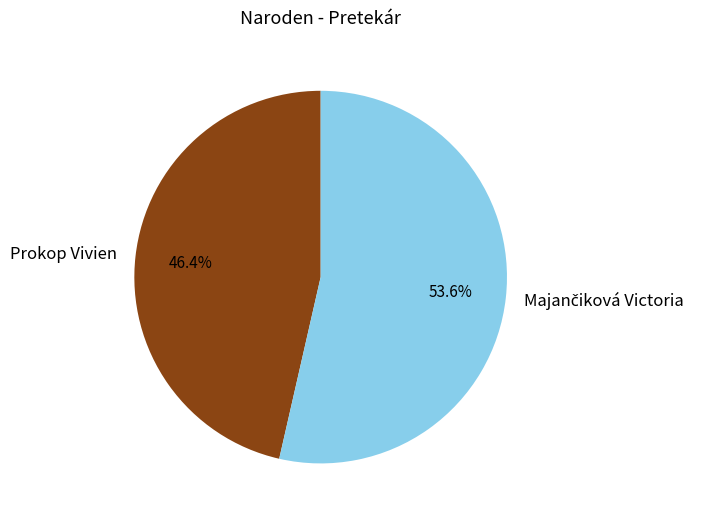

Which category has the smallest portion of the pie?

Prokop Vivien